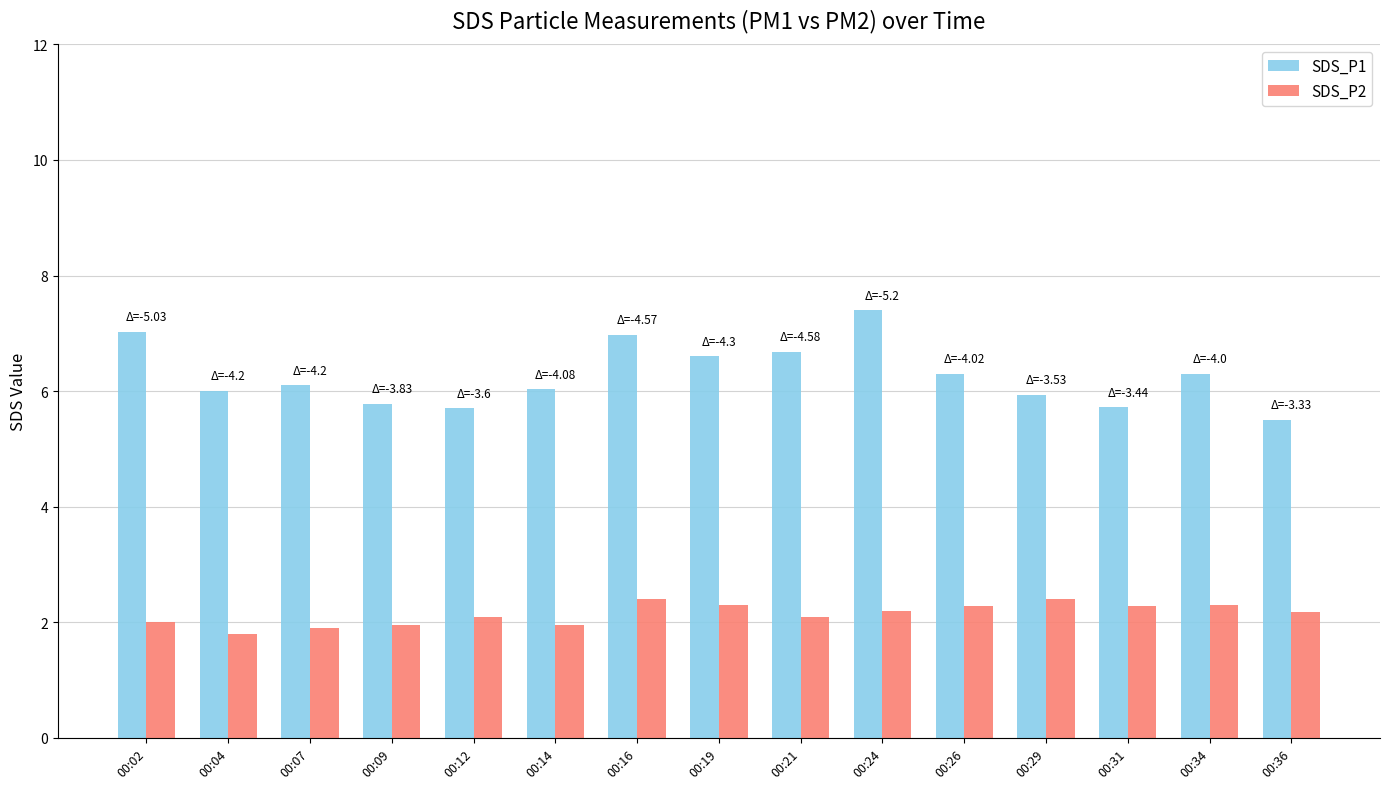

What is the lowest value of the SDS_P2 series?

1.8